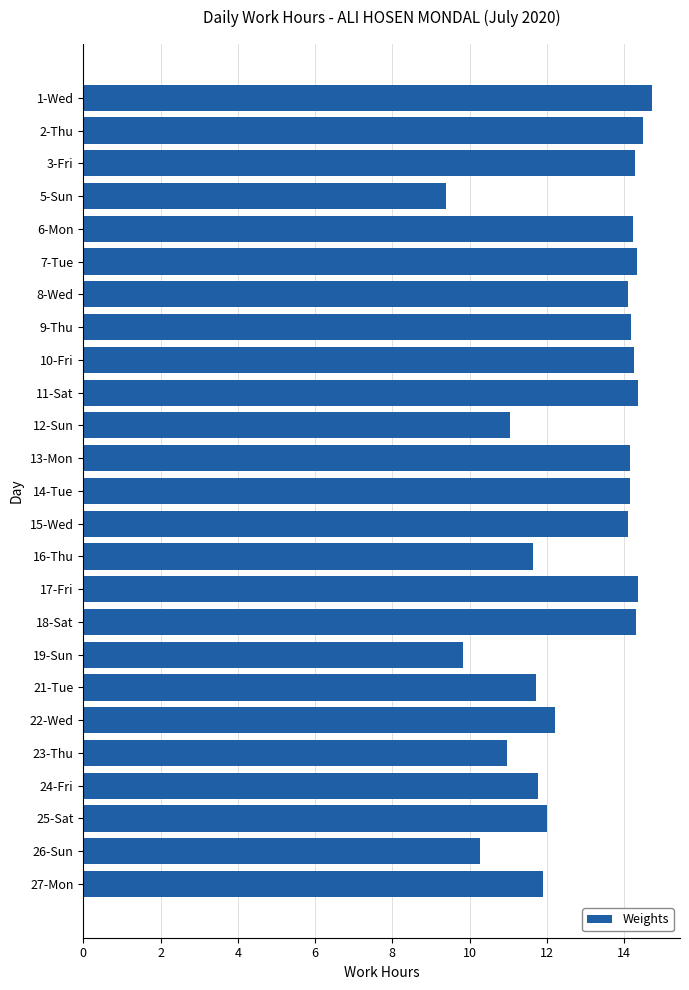

Is it true that the value at 3-Fri is 18.9?

False